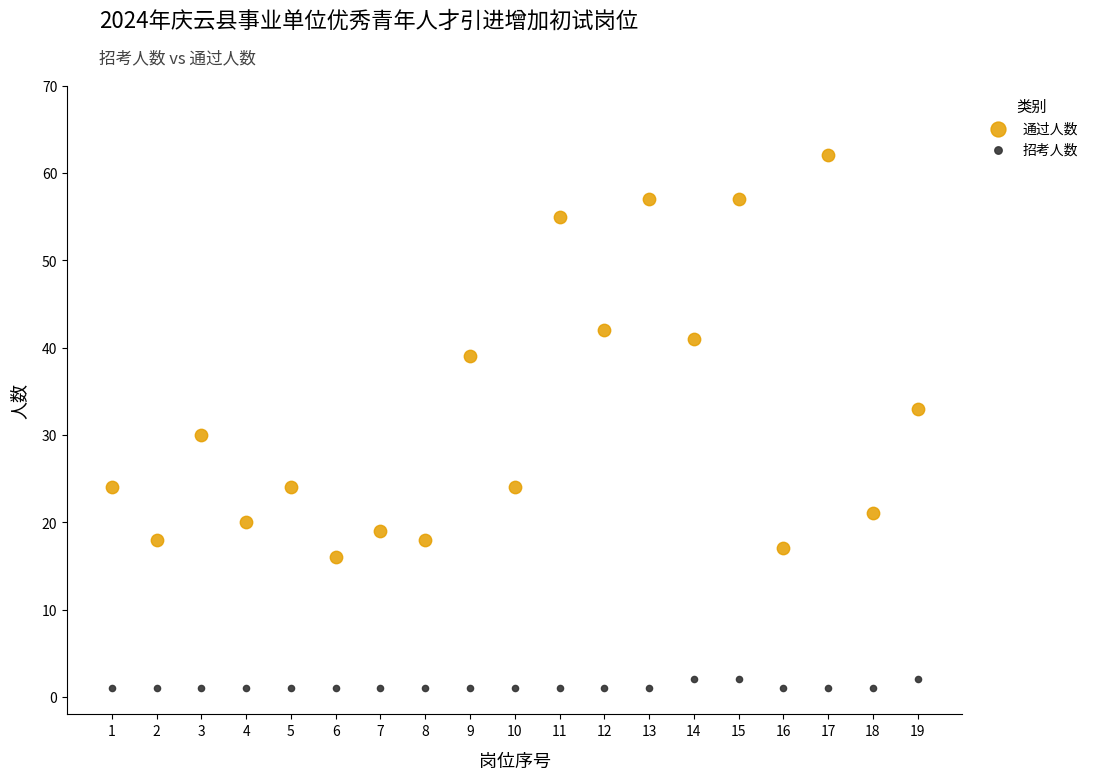

Which series has the largest Y range (max minus min)?

通过人数